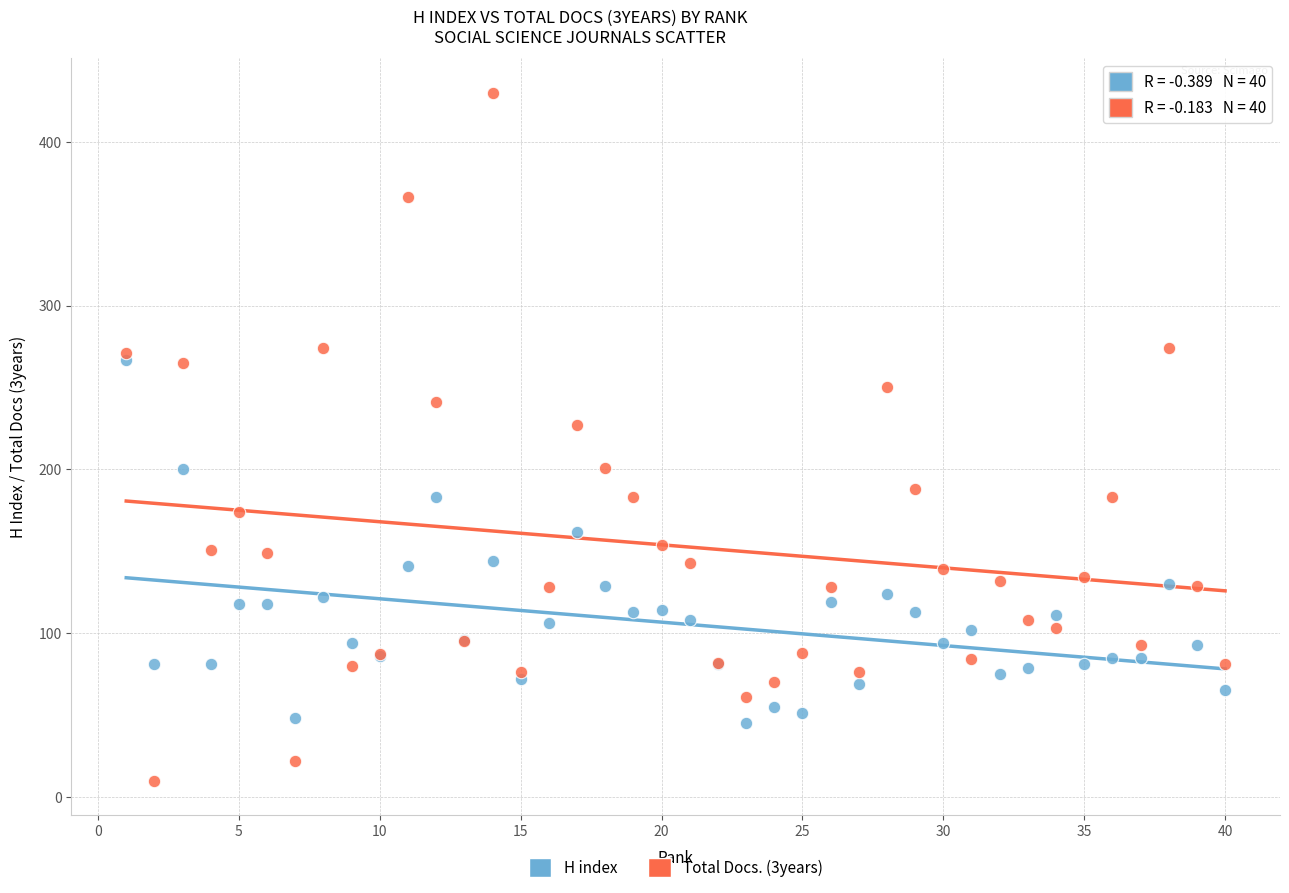

Which series contains the highest Y value?

Total Docs. (3years)